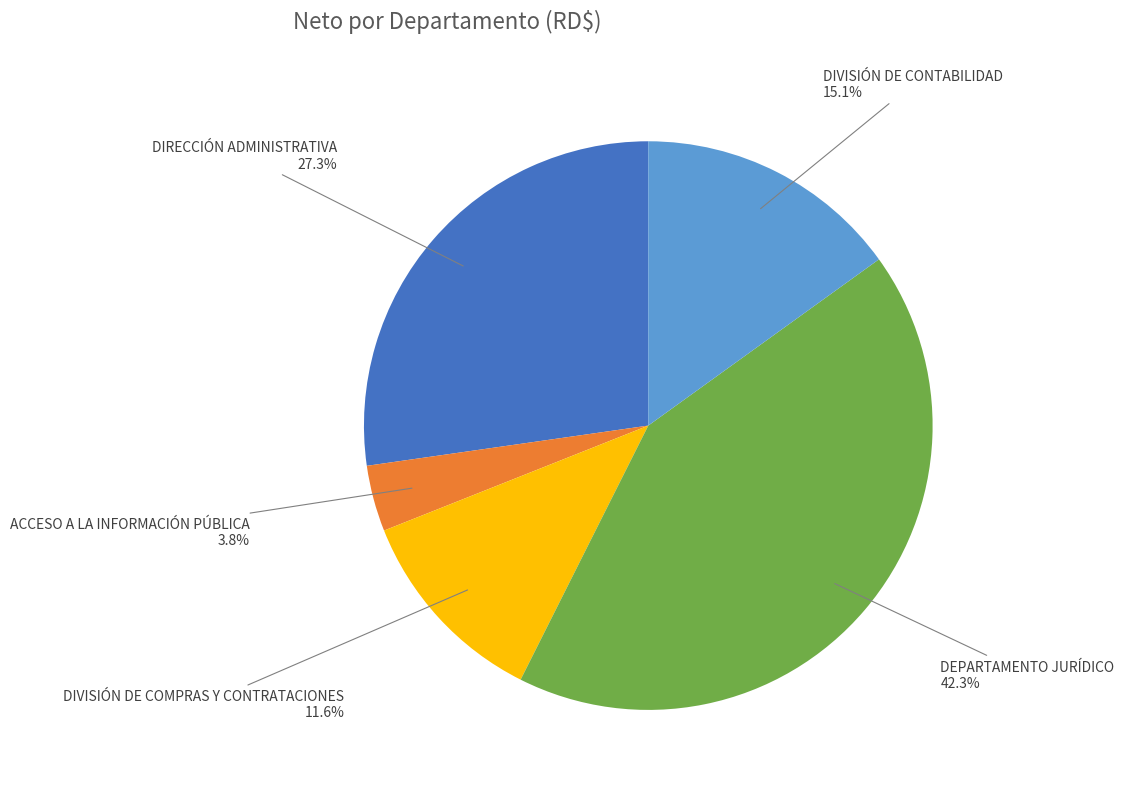

Is there any slice that represents more than half of the pie?

No